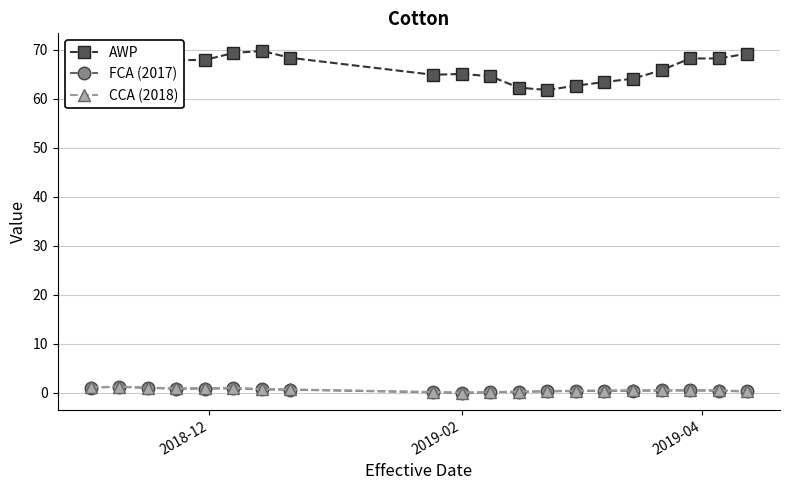

True or false: AWP and FCA (2017) intersect in this chart.

False